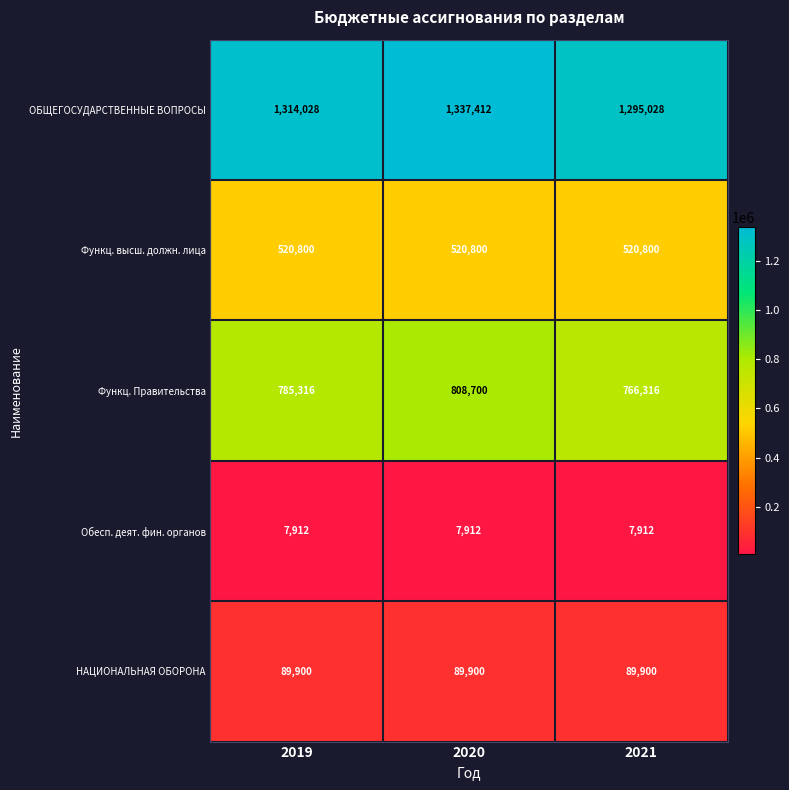

Count the number of data series in this chart.

5